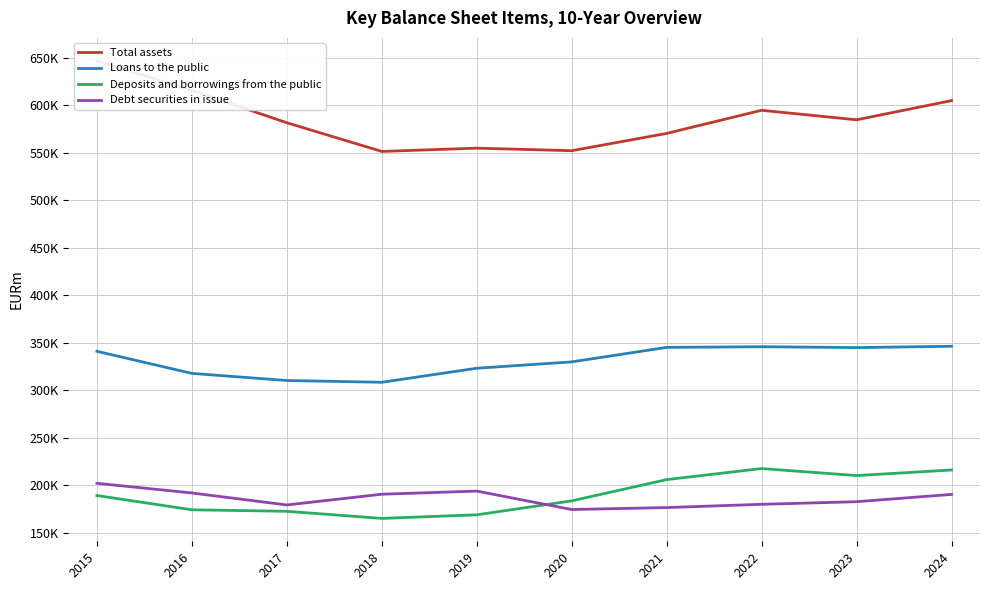

What is the difference between the highest and lowest values at 2021?

393988